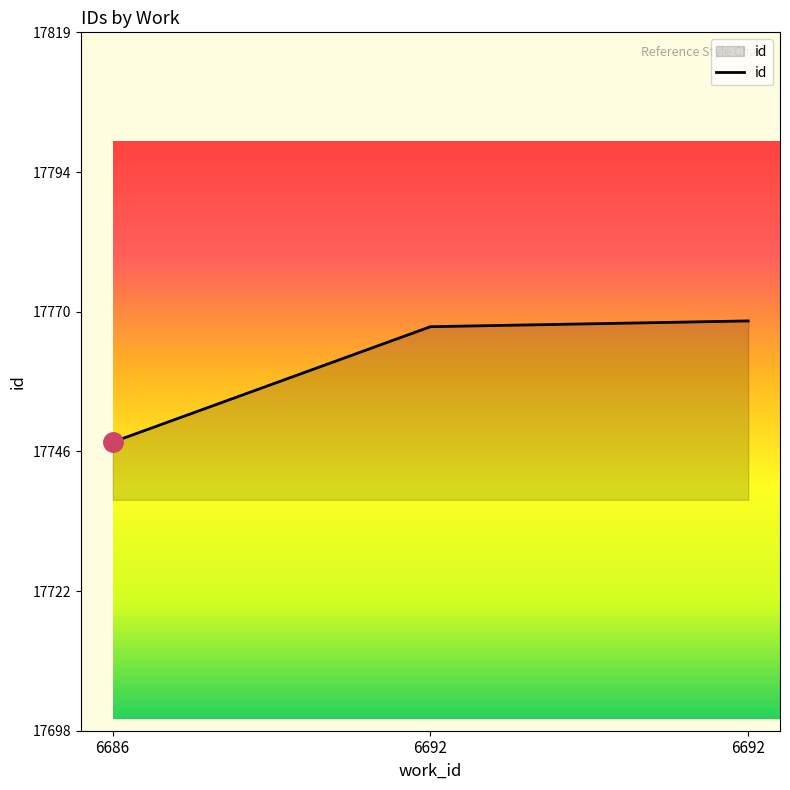

Count the number of data series in this chart.

1